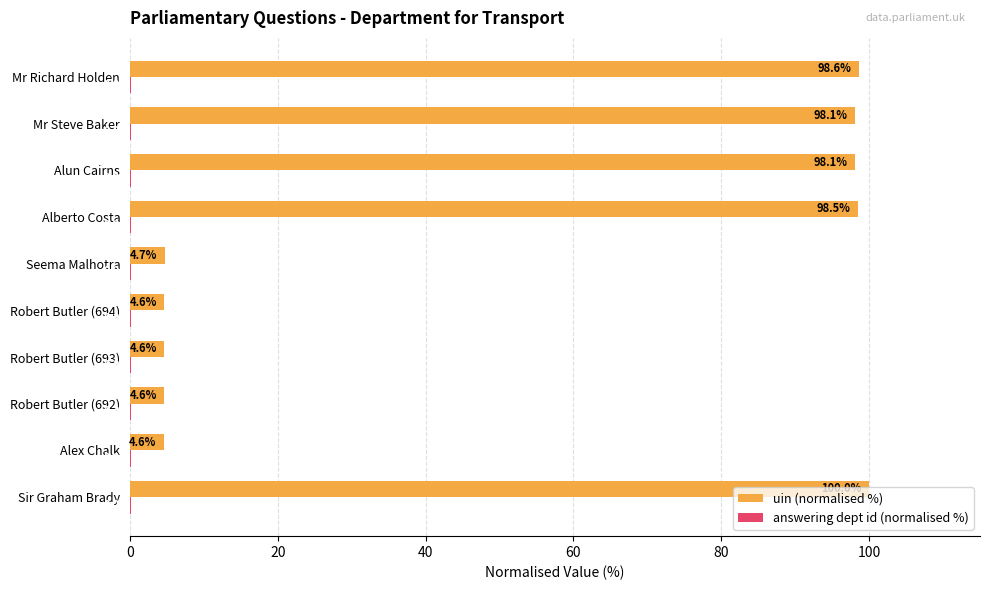

True or false: uin (normalised %) has a value of 4.6 at Robert Butler (694).

True